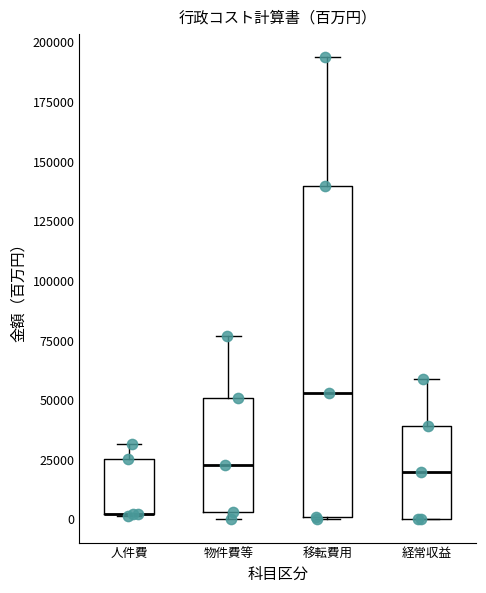

Reading left to right, transcribe this box plot: for each box, give where its median line is, the range the box spans, and where its two whiskers end, as read against the y-axis. The values are not printed on the chart, so give them approximately, as read against the axis.

人件費: median 0 (drawn on the box's lower edge), box 0 to 25000, whiskers 0 to 30000
物件費等: median 25000, box 5000 to 50000, whiskers 0 to 75000
移転費用: median 55000, box 0 to 140000, whiskers 0 to 195000
経常収益: median 20000, box 0 to 40000, whiskers 0 to 60000